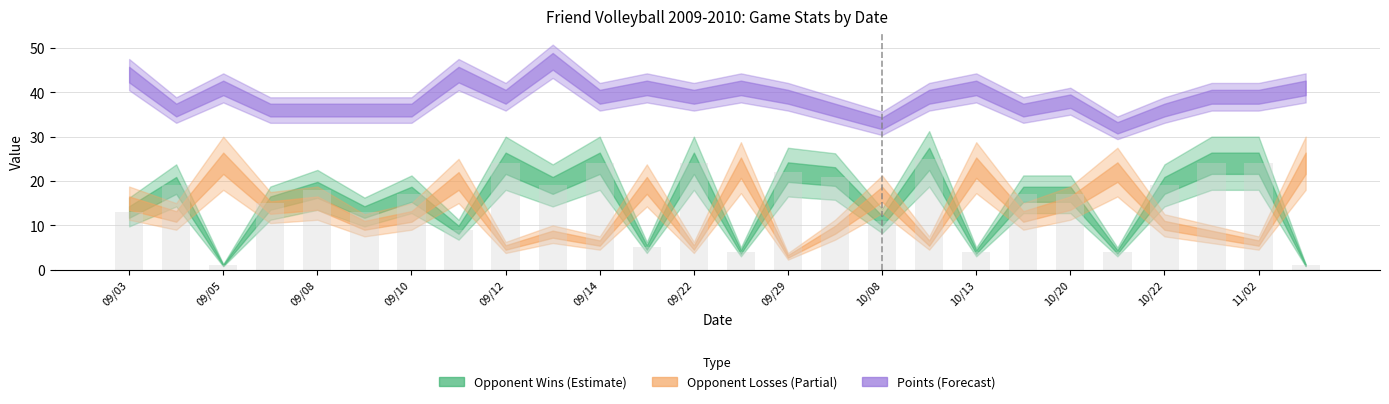

What is the average value?

15